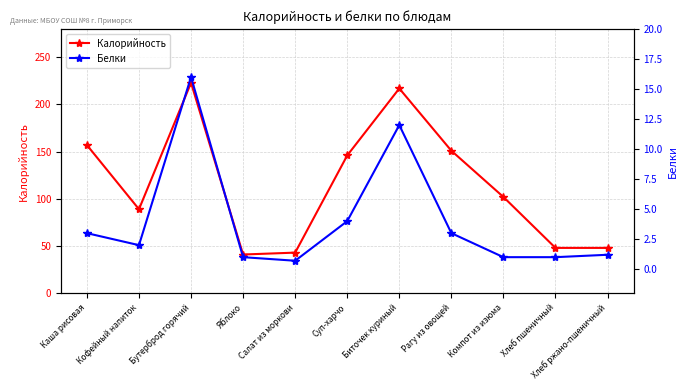

Which category has the lowest value in the Белки series?

Салат из моркови